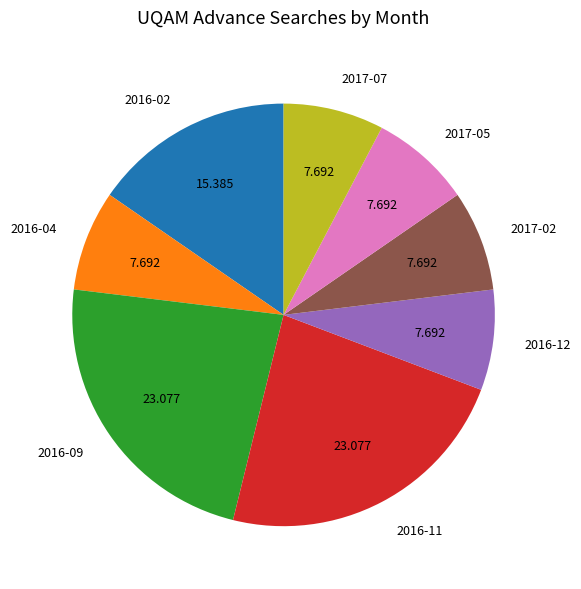

Combined, do 2016-11 and 2017-02 account for over 50%?

No